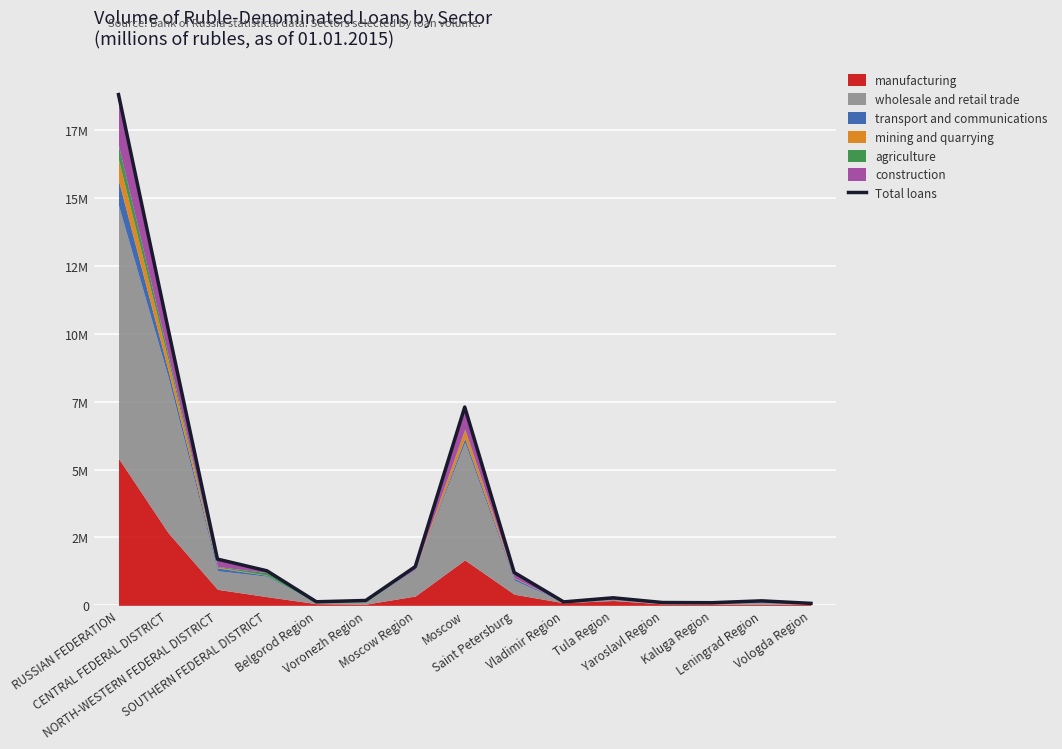

How many points are lower than both their immediate neighbors (excluding endpoints)?

3